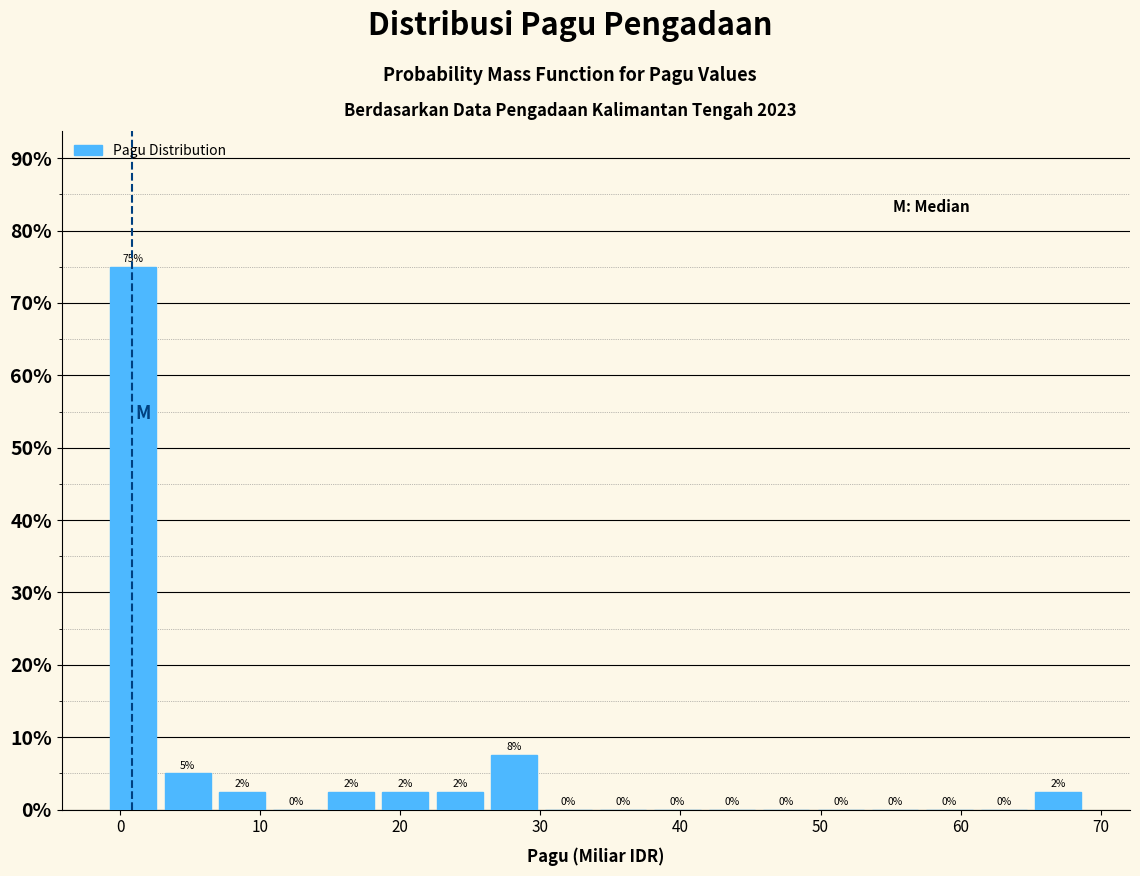

Read against the x-axis, roughly where is the centre of the tallest bar?

1